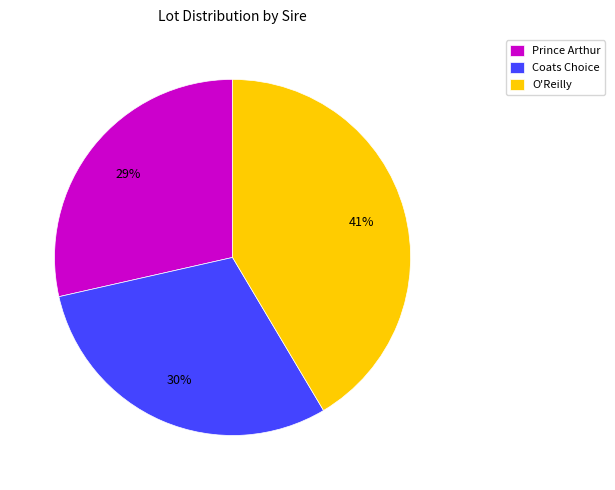

Is O'Reilly the majority of the pie?

No